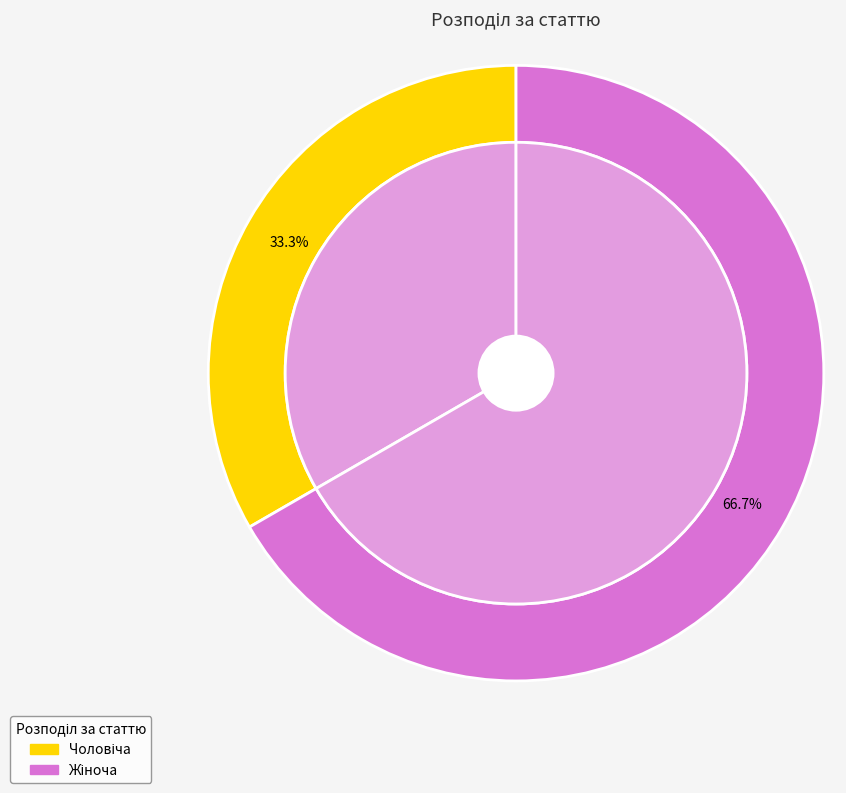

Rank the categories by value from lowest to highest.

Чоловіча, Жіноча